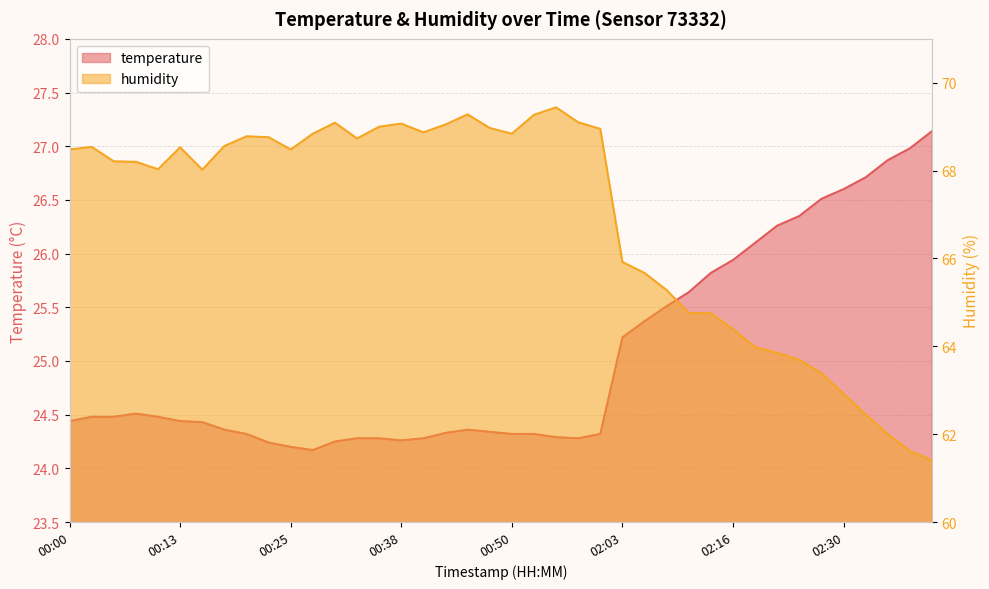

True or false: temperature and humidity cross at least once.

False